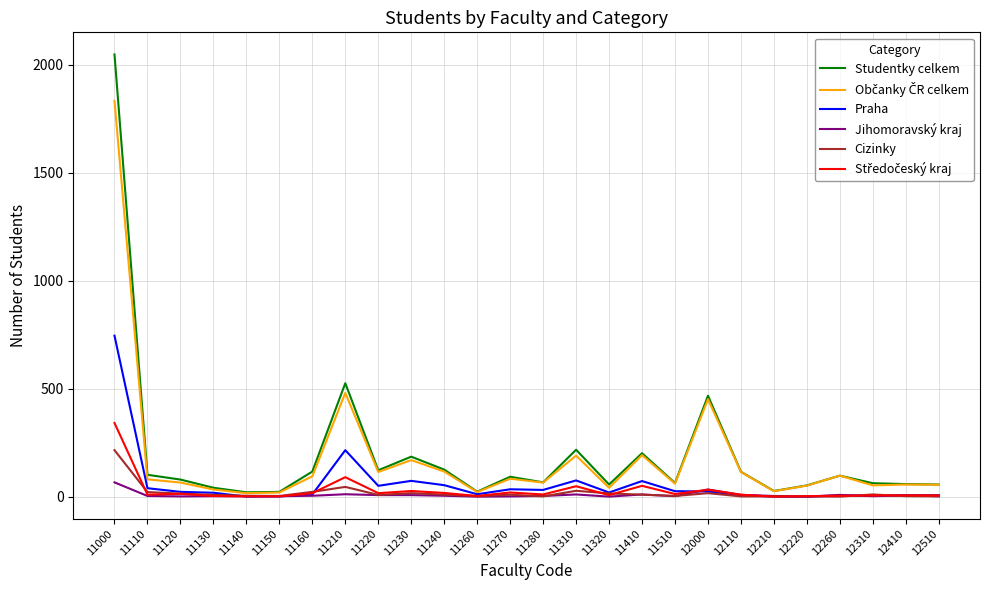

Is it true that Cizinky equals 1 at 12210?

True